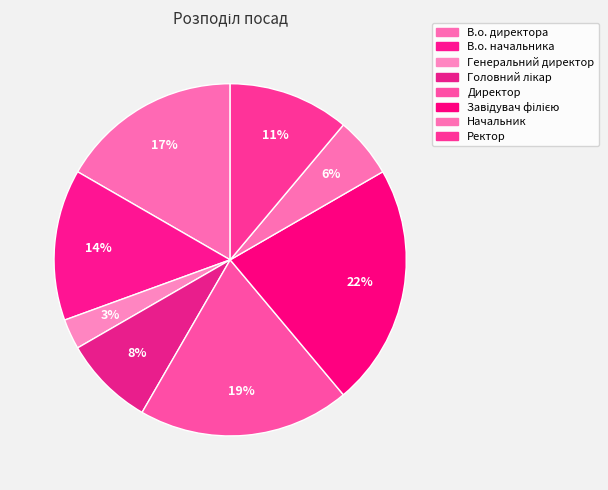

How many segments does this pie chart have?

8